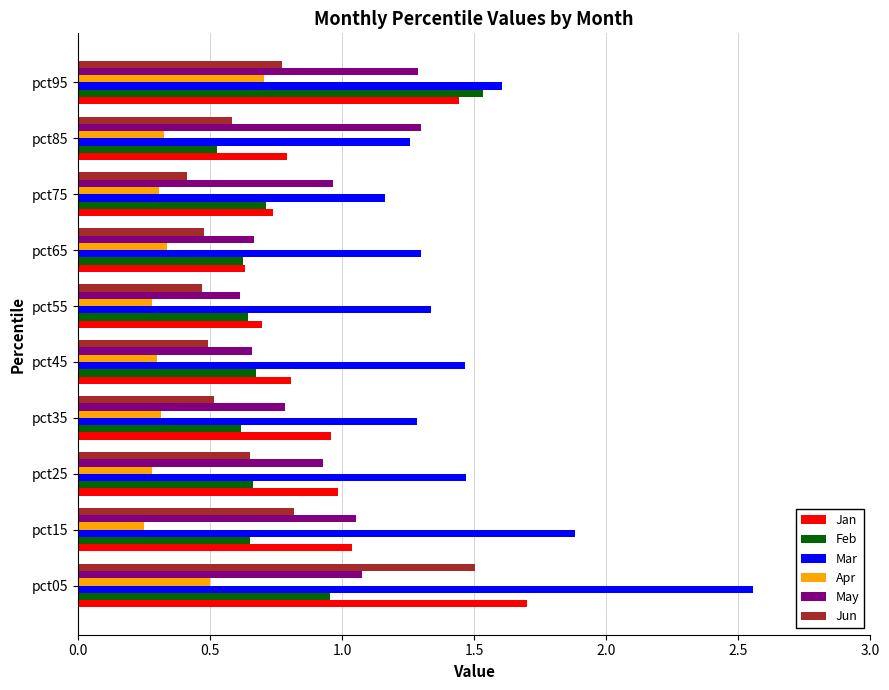

True or false: Mar has a value of 1.3 at pct35.

True